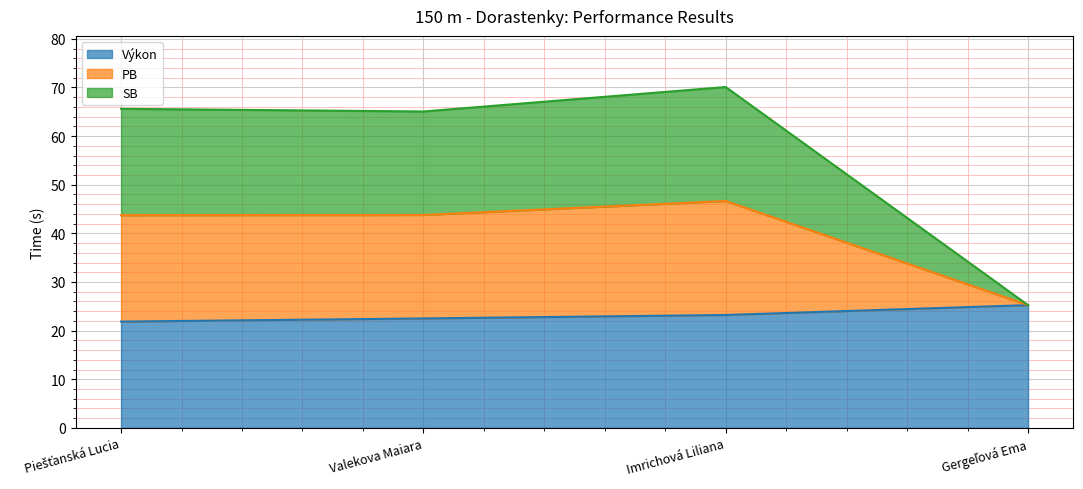

How many data points in SB are less than 43?

1